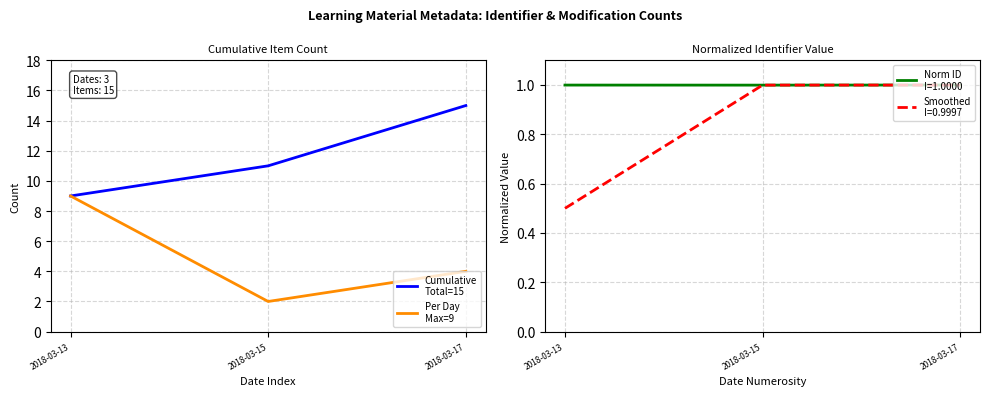

What is the difference between the maximum and minimum values in the Cumulative
Total=15 series?

6